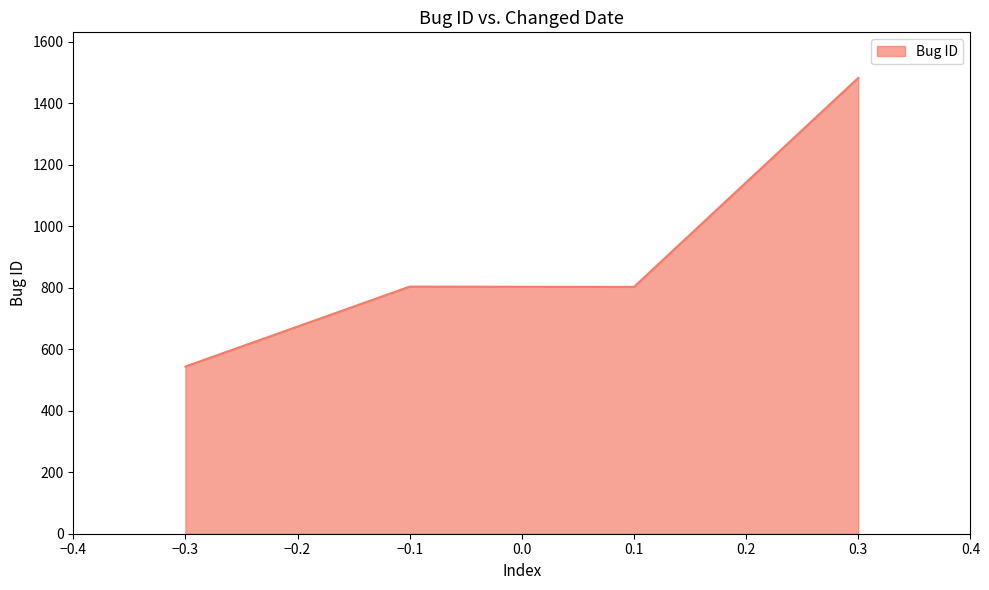

At which category does the data reach its first local peak?

−0.1